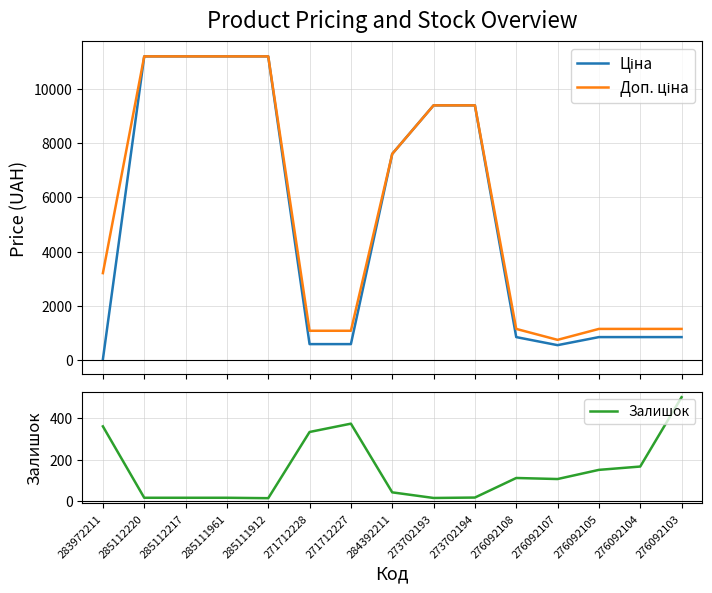

What are all the series names shown in the legend?

Ціна, Доп. ціна, Залишок